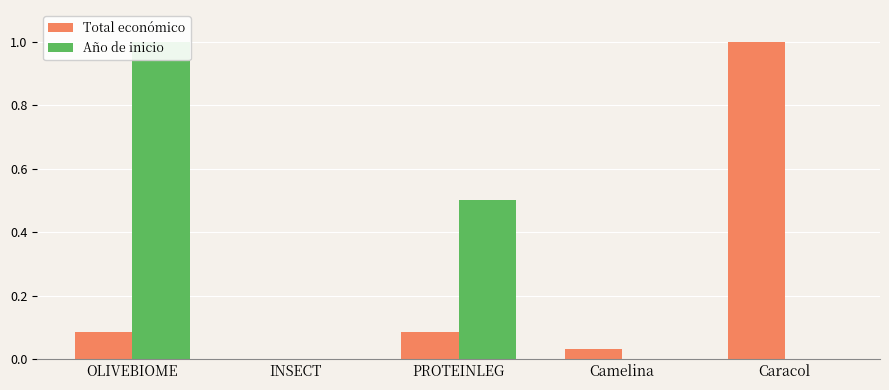

Reading left to right, what are all the values shown in this chart?

Total económico: OLIVEBIOME=0.1	INSECT=0.0	PROTEINLEG=0.1	Camelina=0.0	Caracol=1.0
Año de inicio: OLIVEBIOME=1.0	INSECT=0.0	PROTEINLEG=0.5	Camelina=0.0	Caracol=0.0